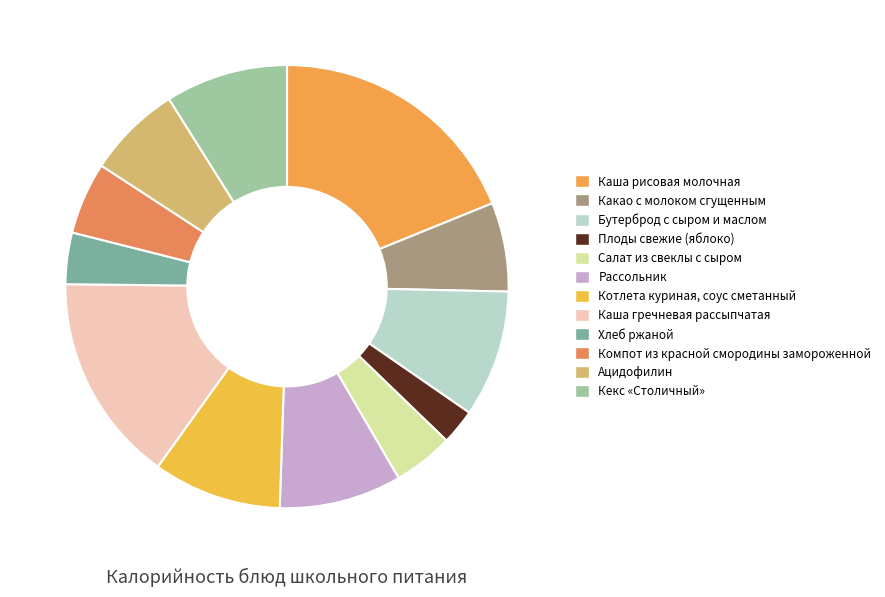

Which category has the biggest portion of the pie?

Каша рисовая молочная